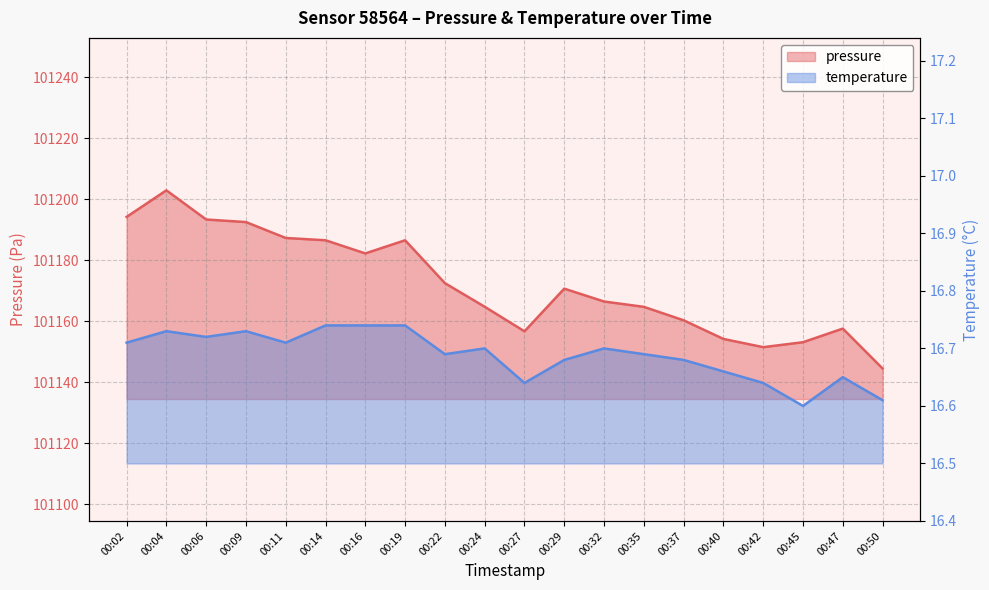

What is the sum of all pressure values?

2023442.2